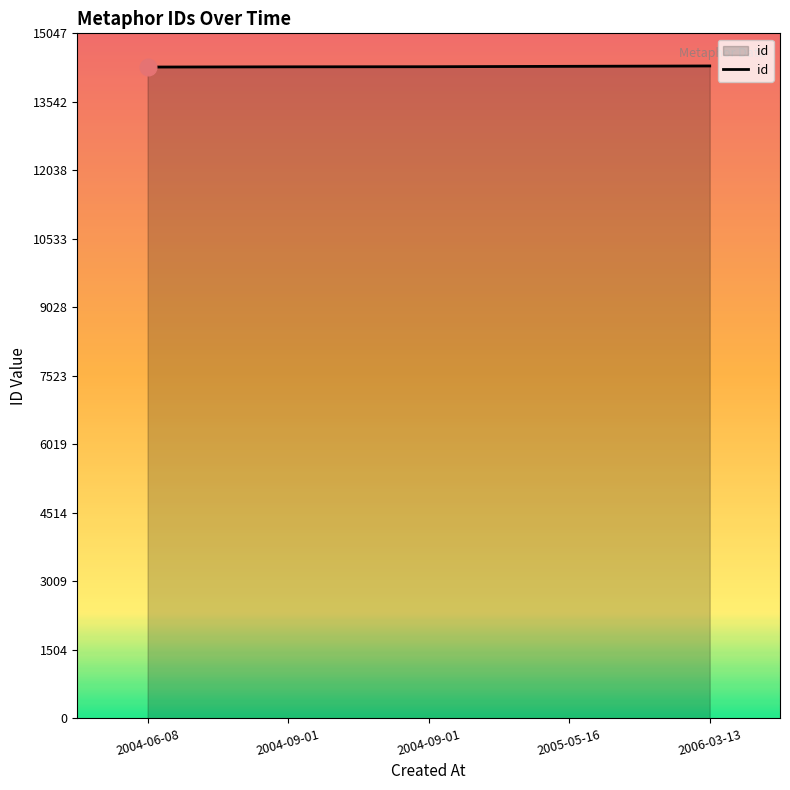

How many lines are shown in the chart?

1